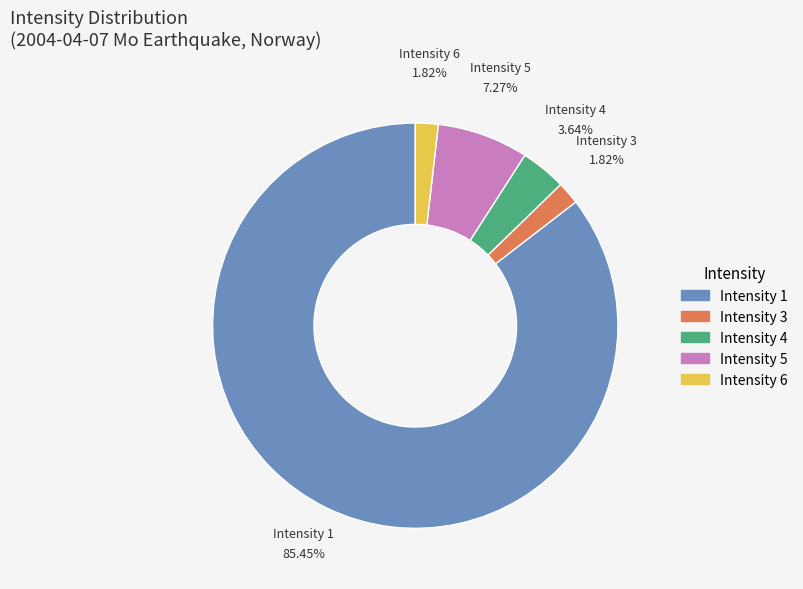

Do Intensity 3 and Intensity 1 together represent more than half of the pie?

Yes